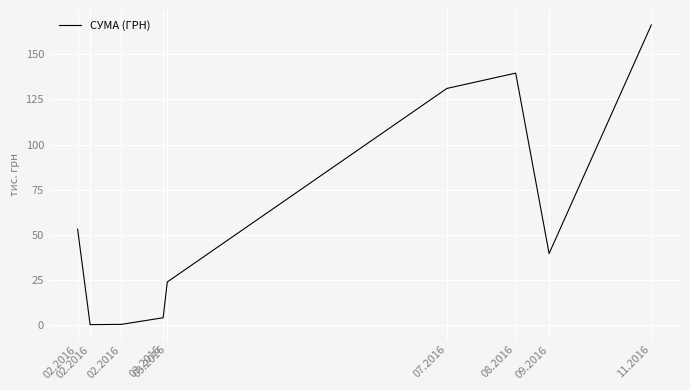

What is the label of the 2nd point from the right?

09.2016